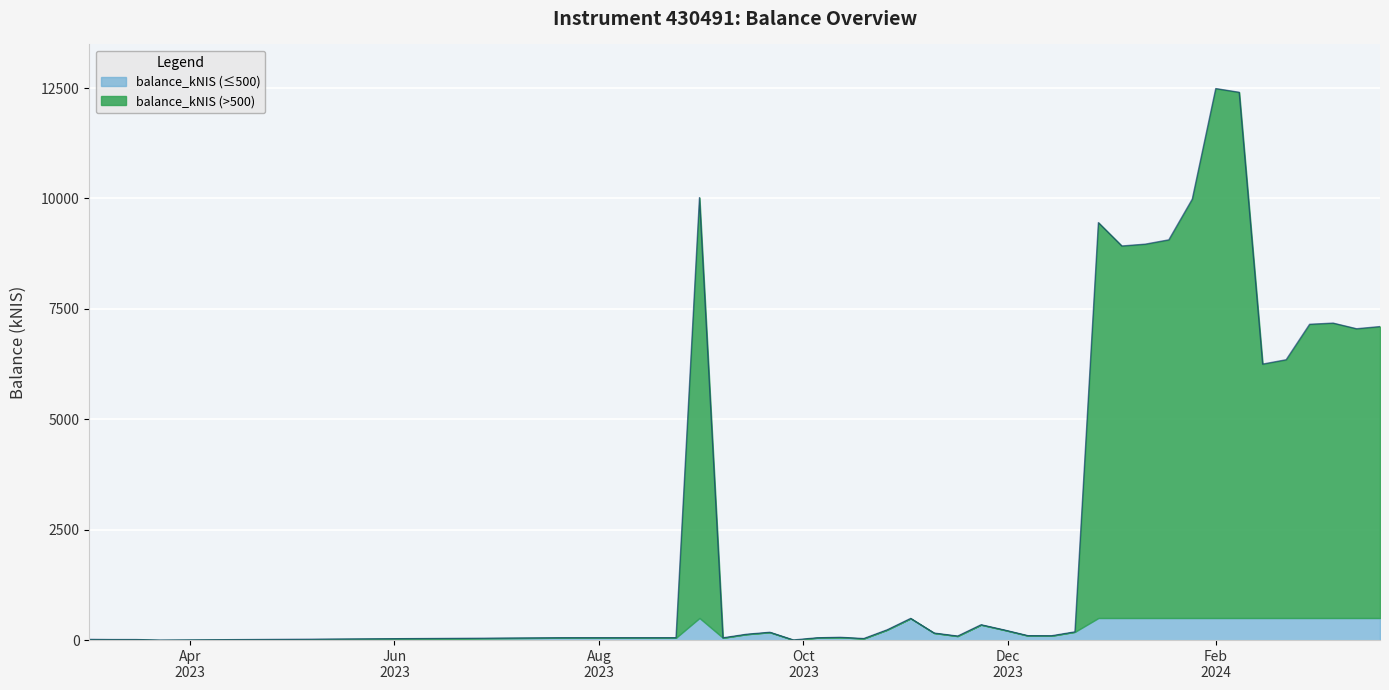

True or false: there are more than 2 points higher than both neighbors.

True